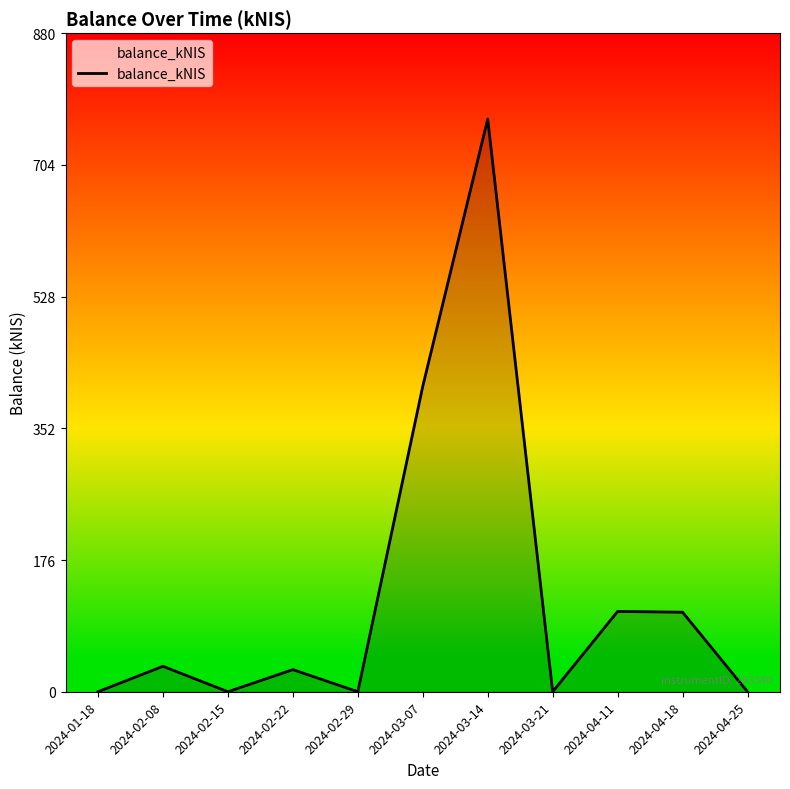

What is the maximum value shown in the chart?

765.4